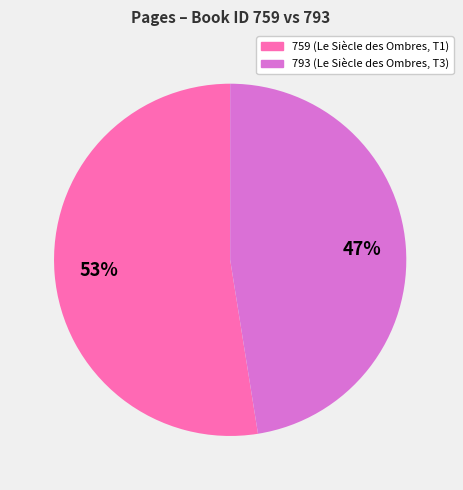

Is there a majority slice in this chart?

Yes